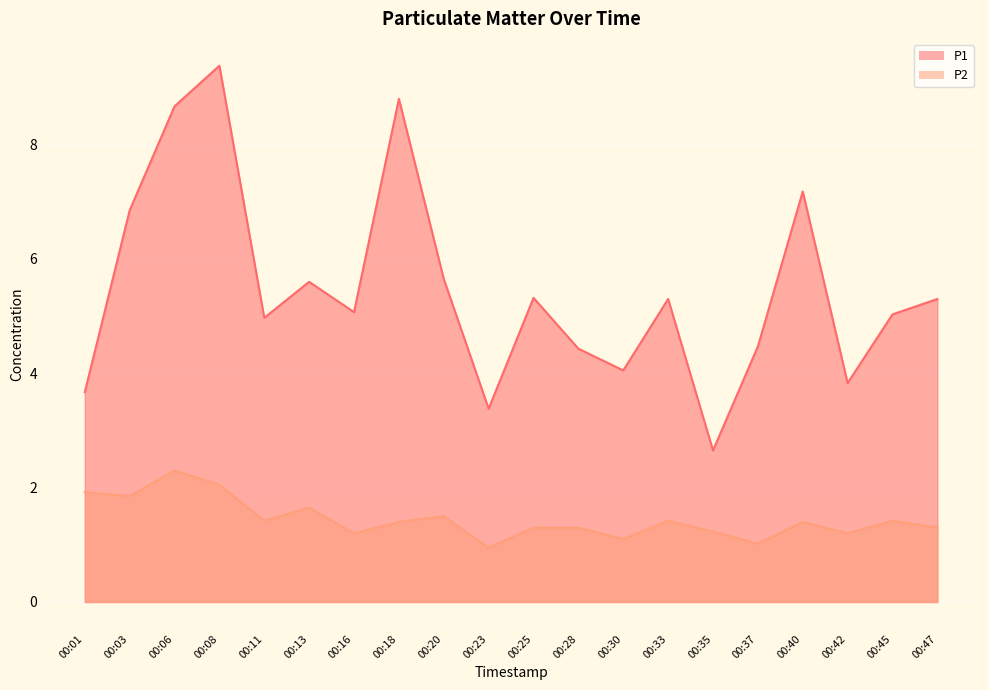

Reading right to left, what are all the values shown in this chart?

P1: 00:47=5.3	00:45=5.0	00:42=3.8	00:40=7.2	00:37=4.5	00:35=2.6	00:33=5.3	00:30=4.0	00:28=4.4	00:25=5.3	00:23=3.4	00:20=5.7	00:18=8.8	00:16=5.1	00:13=5.6	00:11=5.0	00:08=9.4	00:06=8.7	00:03=6.8	00:01=3.7
P2: 00:47=1.3	00:45=1.4	00:42=1.2	00:40=1.4	00:37=1.0	00:35=1.2	00:33=1.4	00:30=1.1	00:28=1.3	00:25=1.3	00:23=0.9	00:20=1.5	00:18=1.4	00:16=1.2	00:13=1.6	00:11=1.4	00:08=2.0	00:06=2.3	00:03=1.9	00:01=1.9